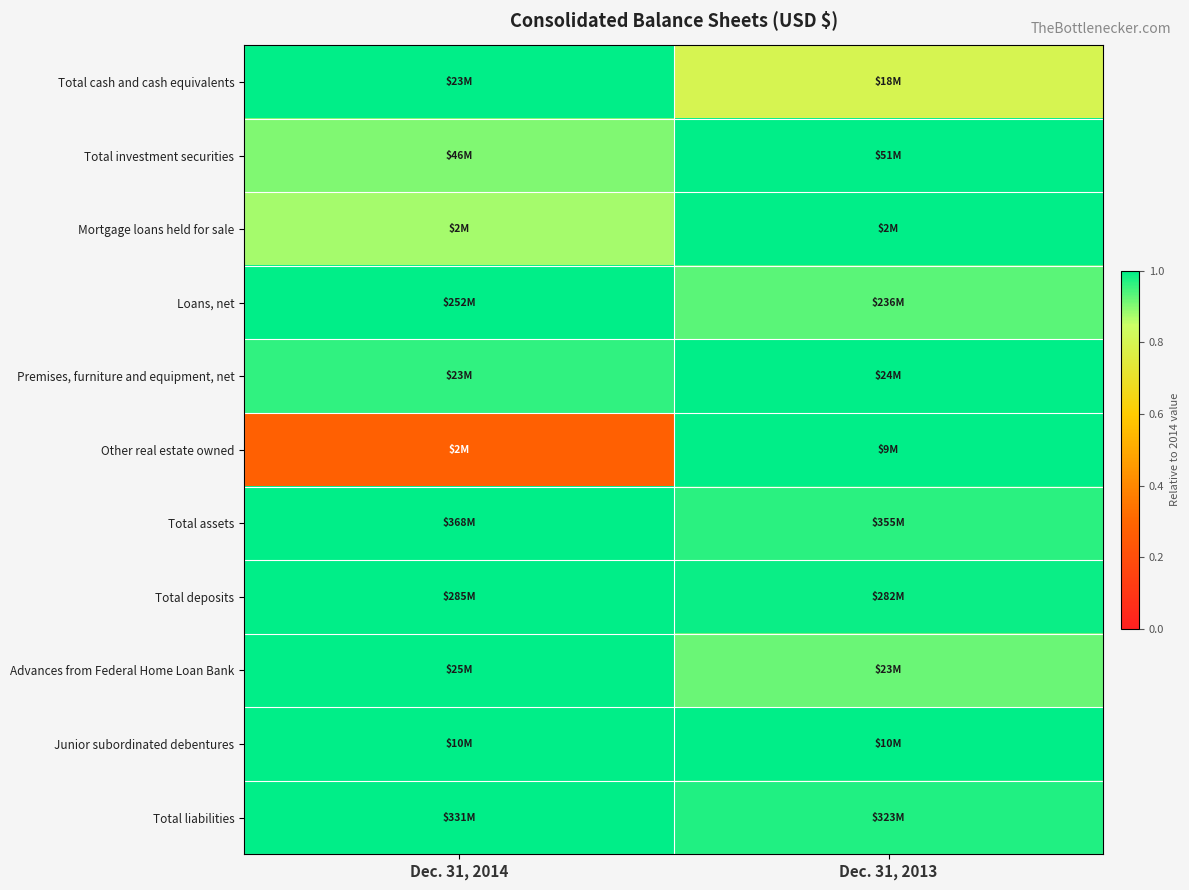

Reading left to right, list all the values displayed in this chart.

Total cash and cash equivalents: Dec. 31, 2014=1.0	Dec. 31, 2013=0.8
Total investment securities: Dec. 31, 2014=0.9	Dec. 31, 2013=1.0
Mortgage loans held for sale: Dec. 31, 2014=0.9	Dec. 31, 2013=1.0
Loans, net: Dec. 31, 2014=1.0	Dec. 31, 2013=0.9
Premises, furniture and equipment, net: Dec. 31, 2014=1.0	Dec. 31, 2013=1.0
Other real estate owned: Dec. 31, 2014=0.3	Dec. 31, 2013=1.0
Total assets: Dec. 31, 2014=1.0	Dec. 31, 2013=1.0
Total deposits: Dec. 31, 2014=1.0	Dec. 31, 2013=1.0
Advances from Federal Home Loan Bank: Dec. 31, 2014=1.0	Dec. 31, 2013=0.9
Junior subordinated debentures: Dec. 31, 2014=1.0	Dec. 31, 2013=1.0
Total liabilities: Dec. 31, 2014=1.0	Dec. 31, 2013=1.0